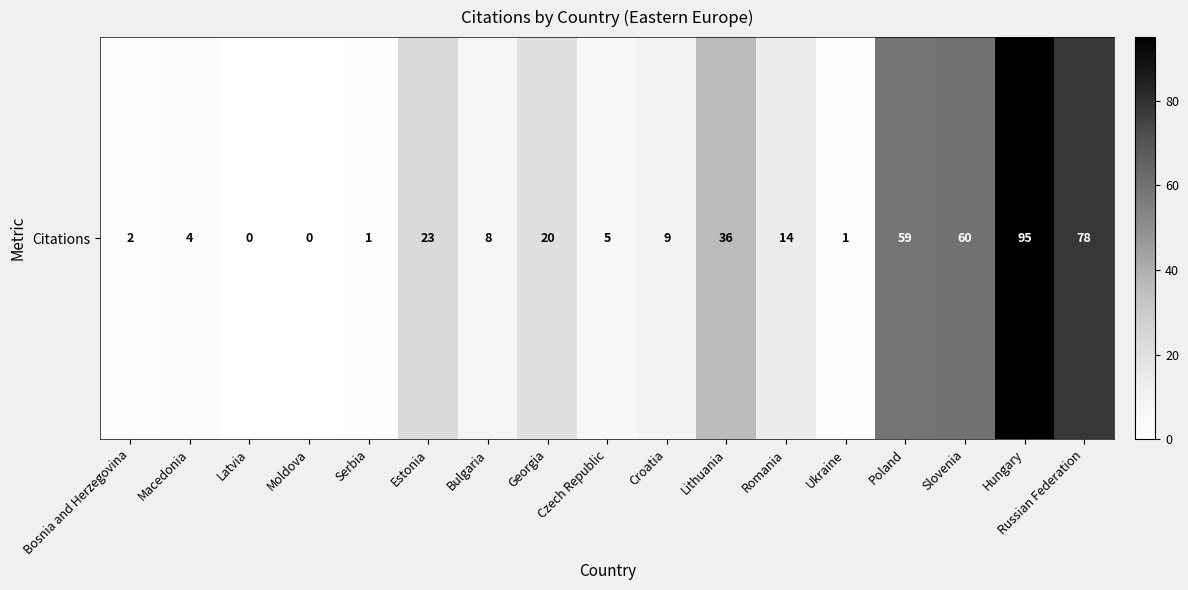

Where is the data nearest to the value 47?

Lithuania